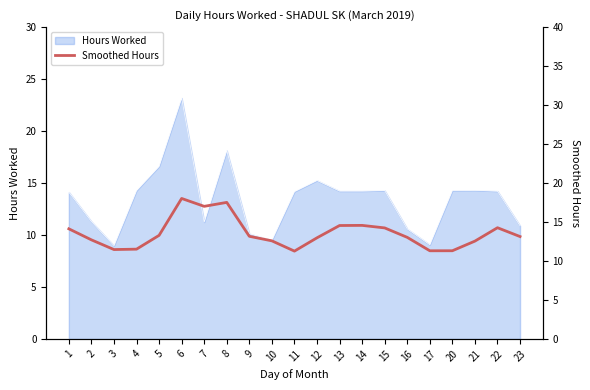

What is the maximum value for Hours Worked?

23.2